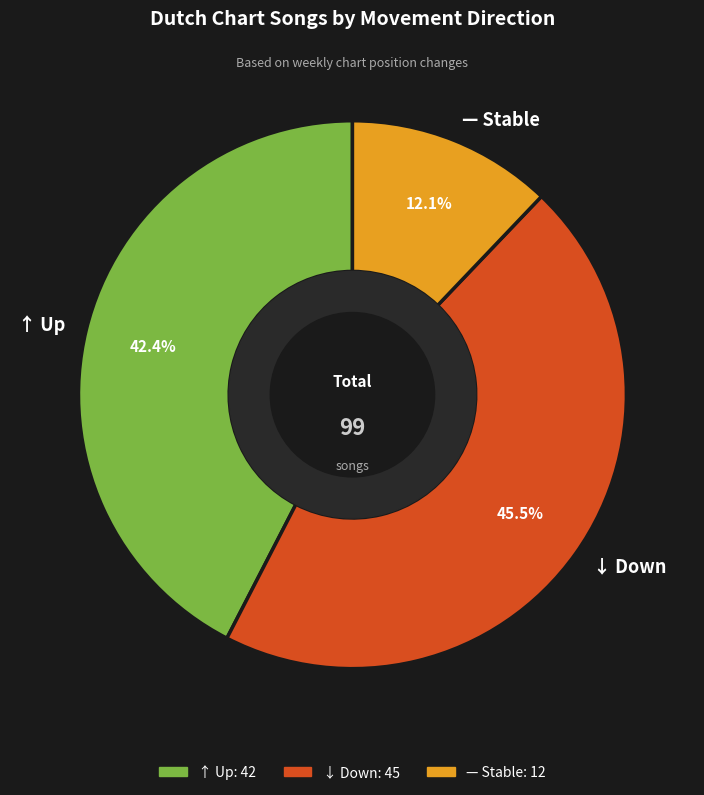

To the nearest percent, what is the average slice percentage?

33%